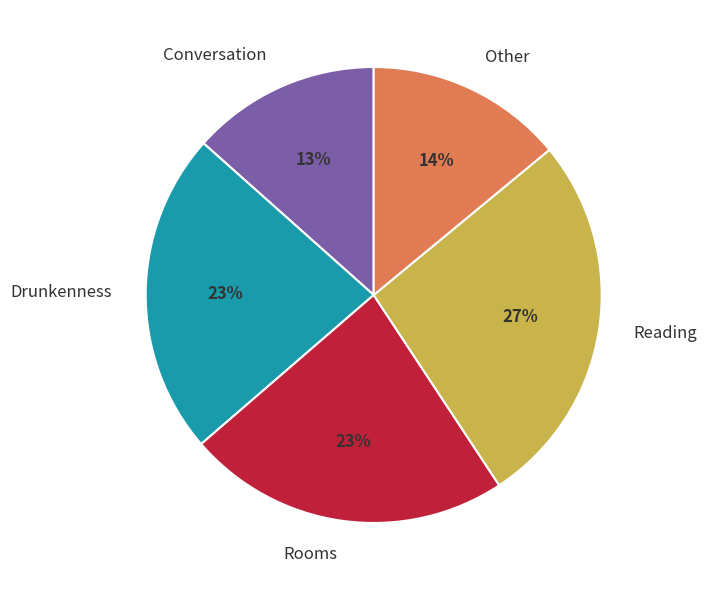

How many segments does this pie chart have?

5